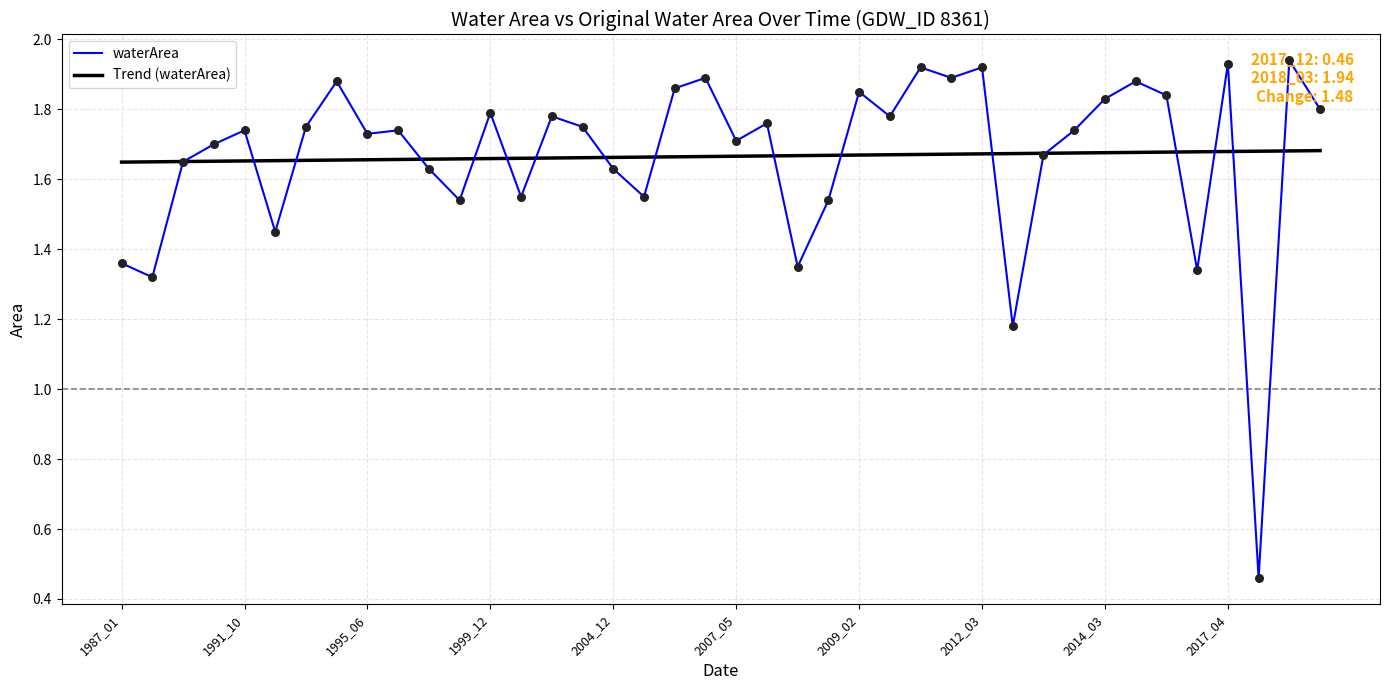

Which series has the widest spread of values?

waterArea